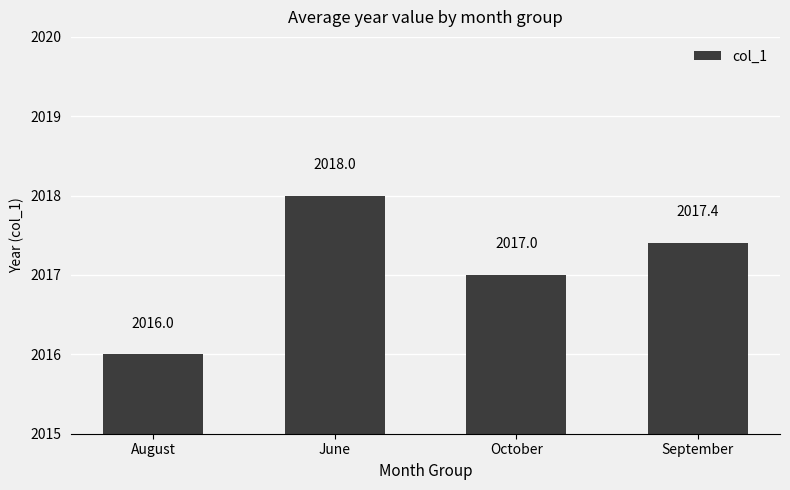

The chart shows a value of 2017.4 at September. True or false?

True